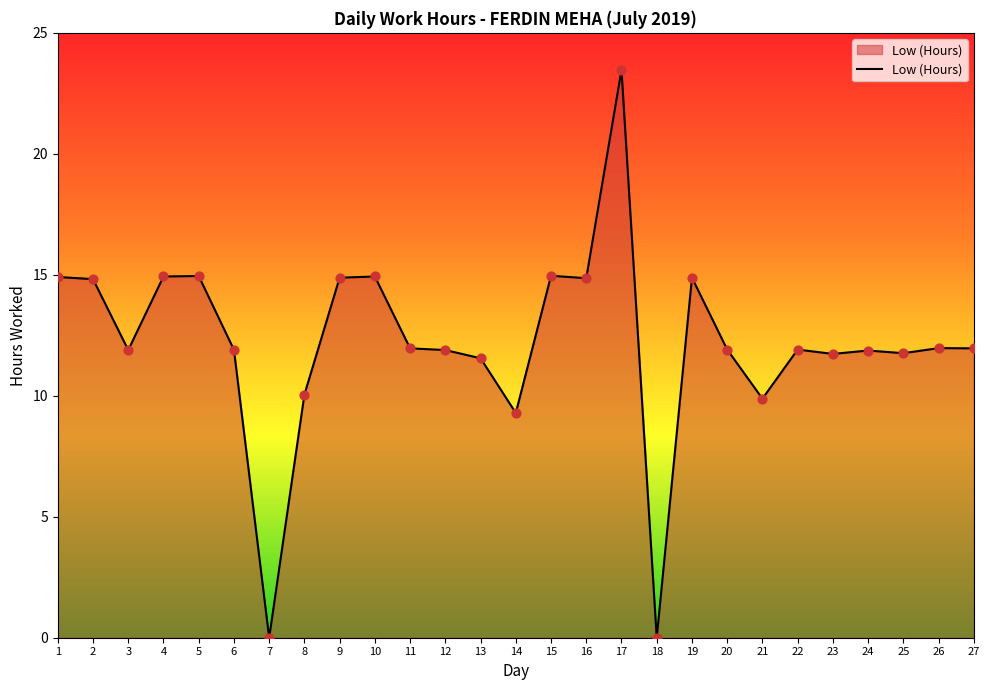

Which has a higher value, 26 or 8?

26